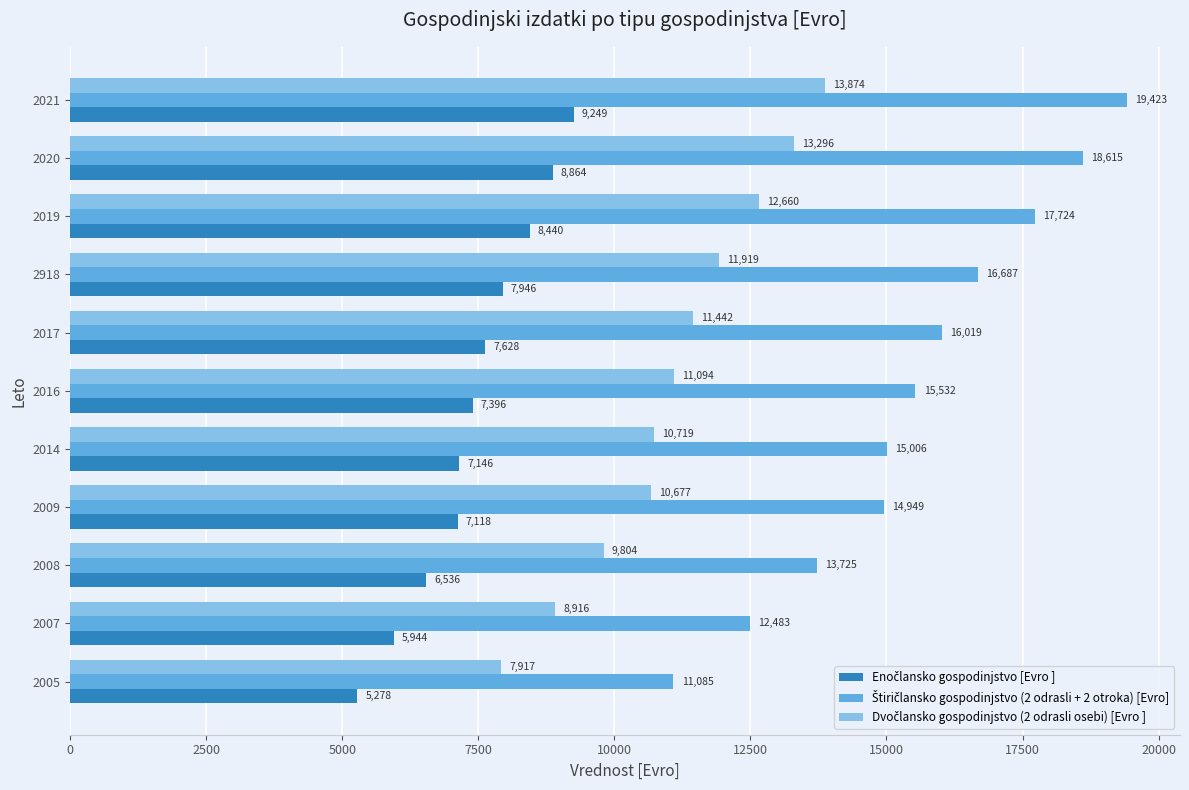

At which category is the sum across all series the highest?

2021